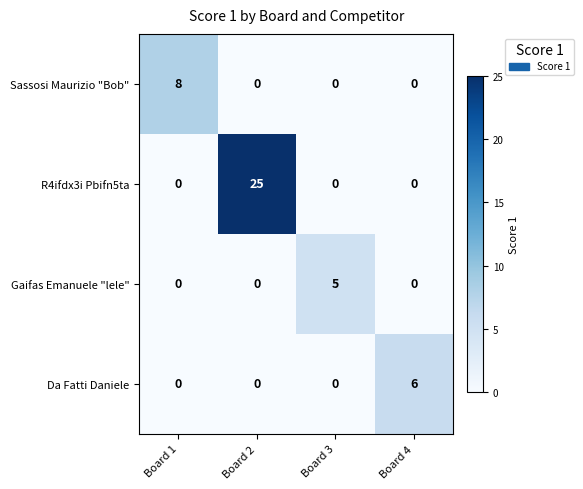

What is the sum of all Sassosi Maurizio "Bob" values?

8